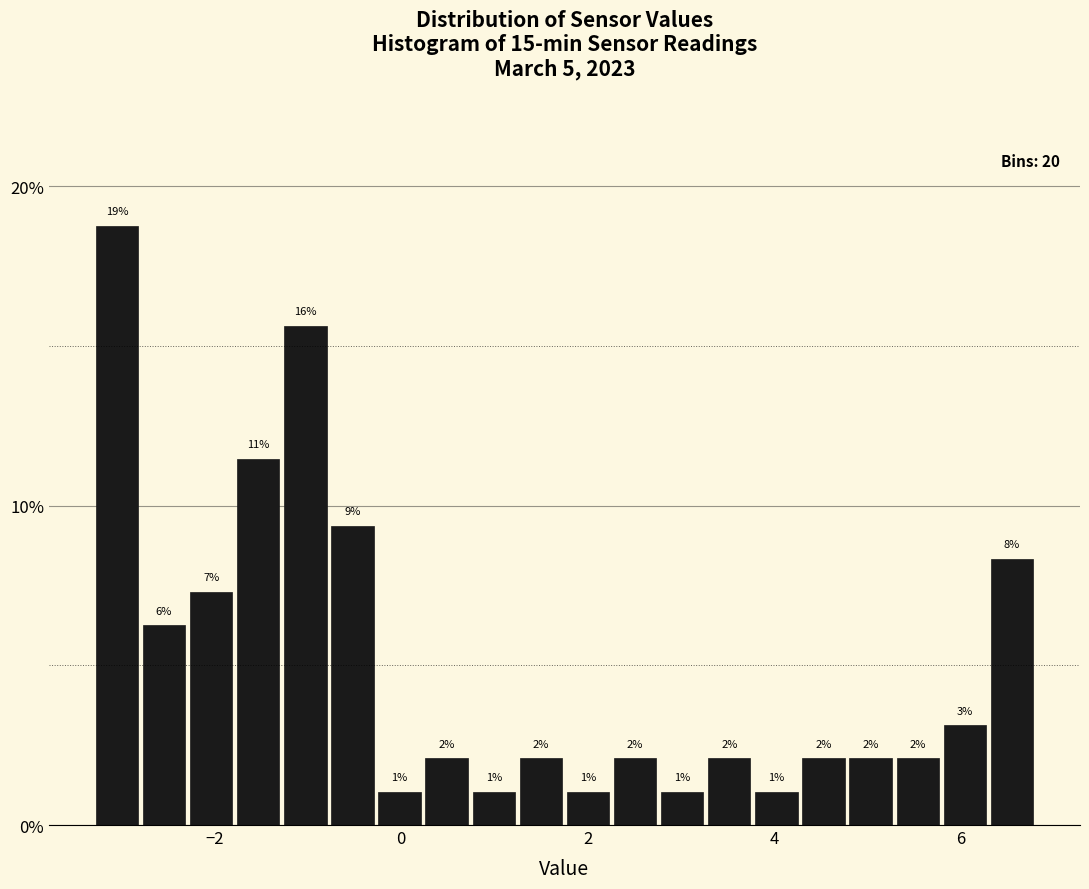

Read against the x-axis, roughly where is the centre of the tallest bar?

-3.0